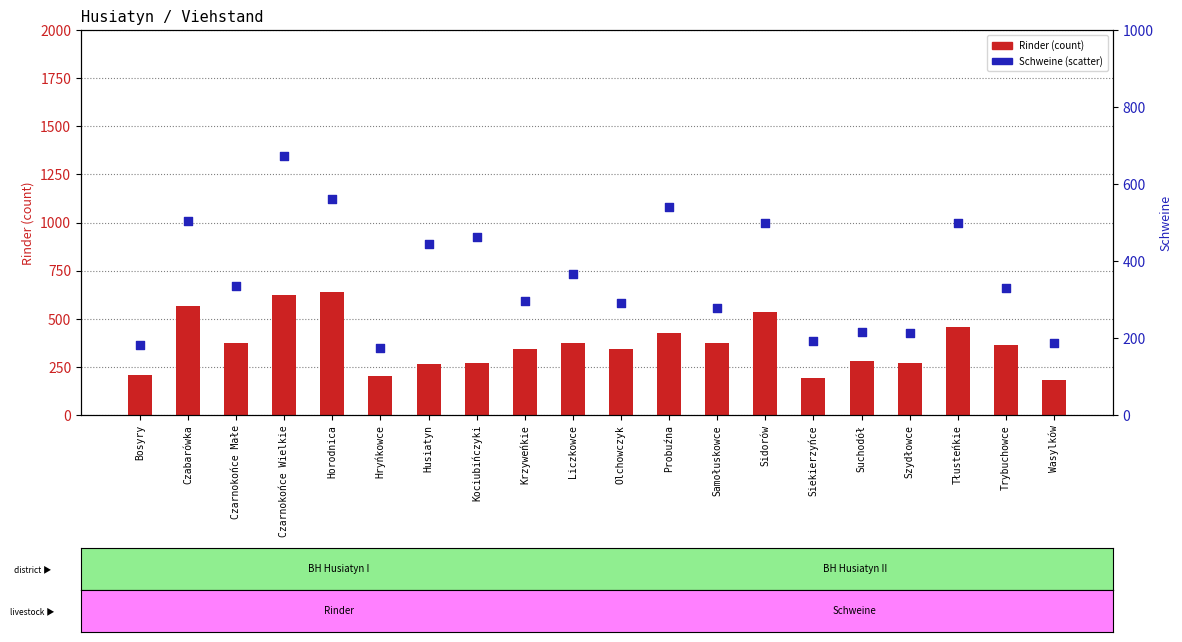

Which series has the largest total across all categories?

Rinder